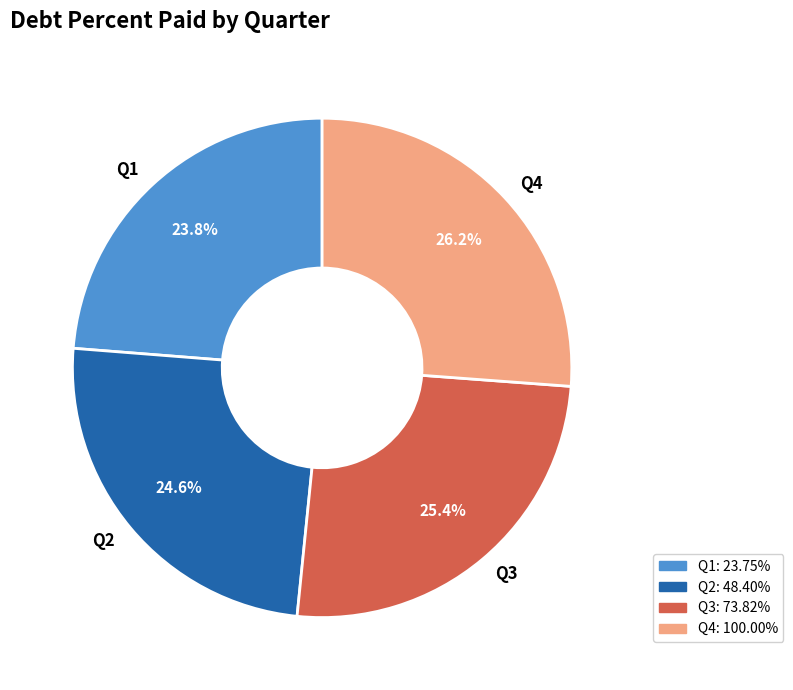

Which slice is the smallest?

Q1